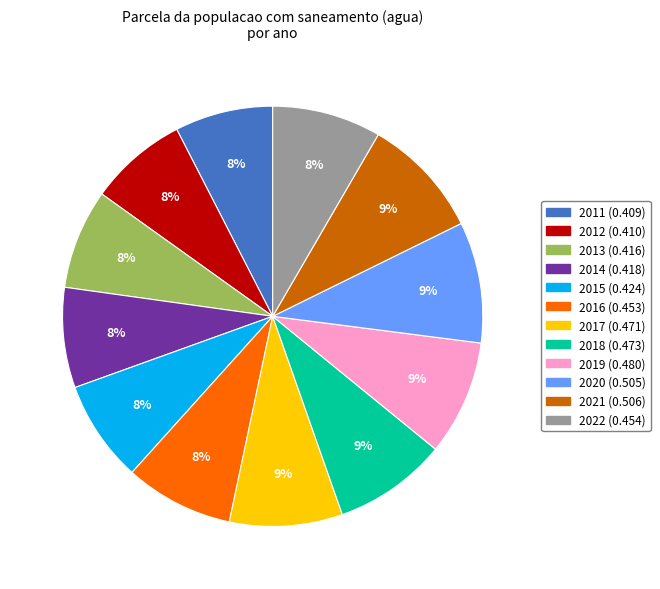

To the nearest percent, what is the combined percentage of 2018 and 2020?

18%